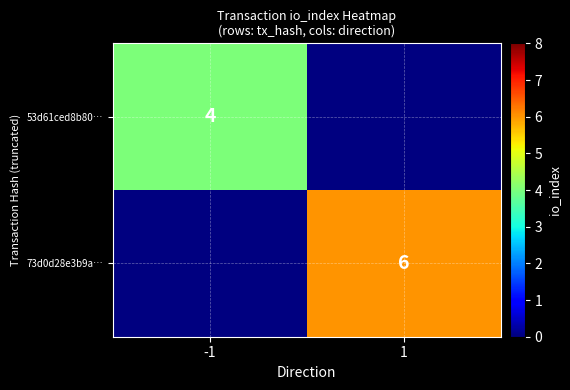

Is it true that 73d0d28e3b9a… equals 6 at 1?

True